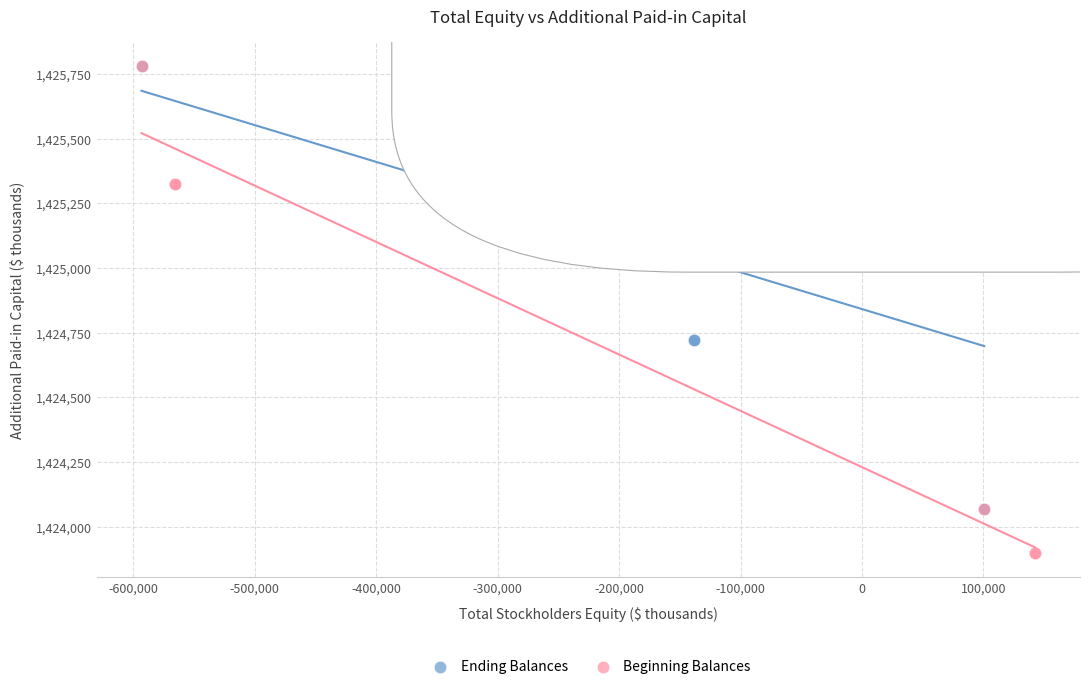

Which series has the widest spread of Y values?

Beginning Balances